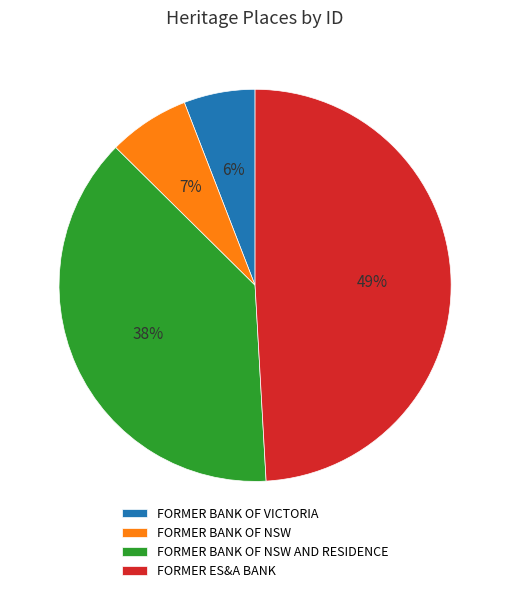

To the nearest percent, what portion does FORMER BANK OF NSW represent?

7%